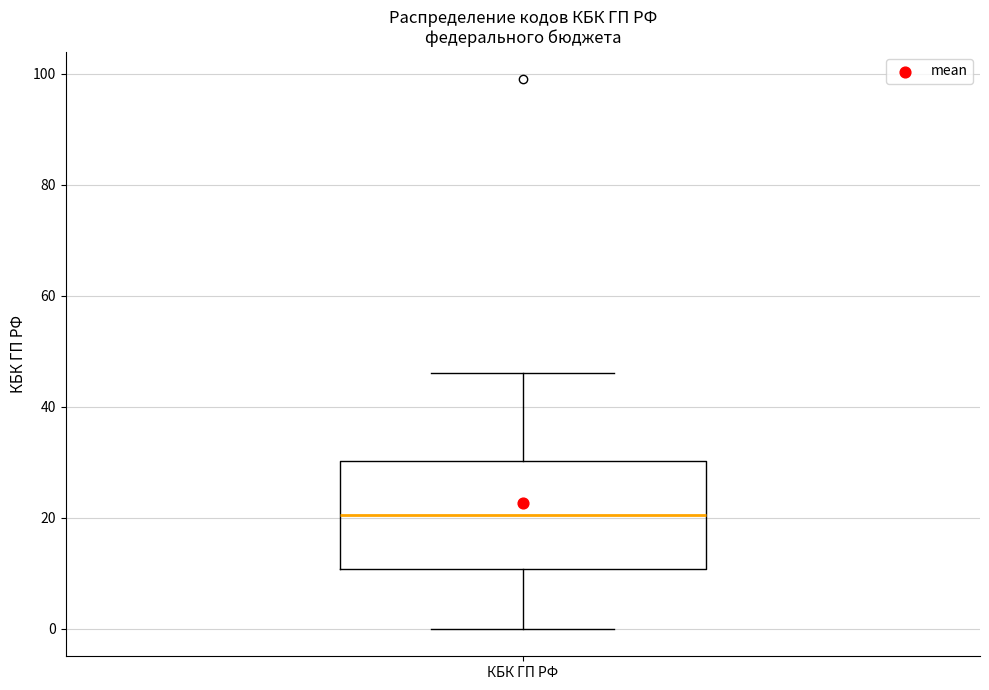

Where is the upper edge of the box for КБК ГП РФ on the y-axis? The values are not printed on the chart, so give them approximately, as read against the axis.

30